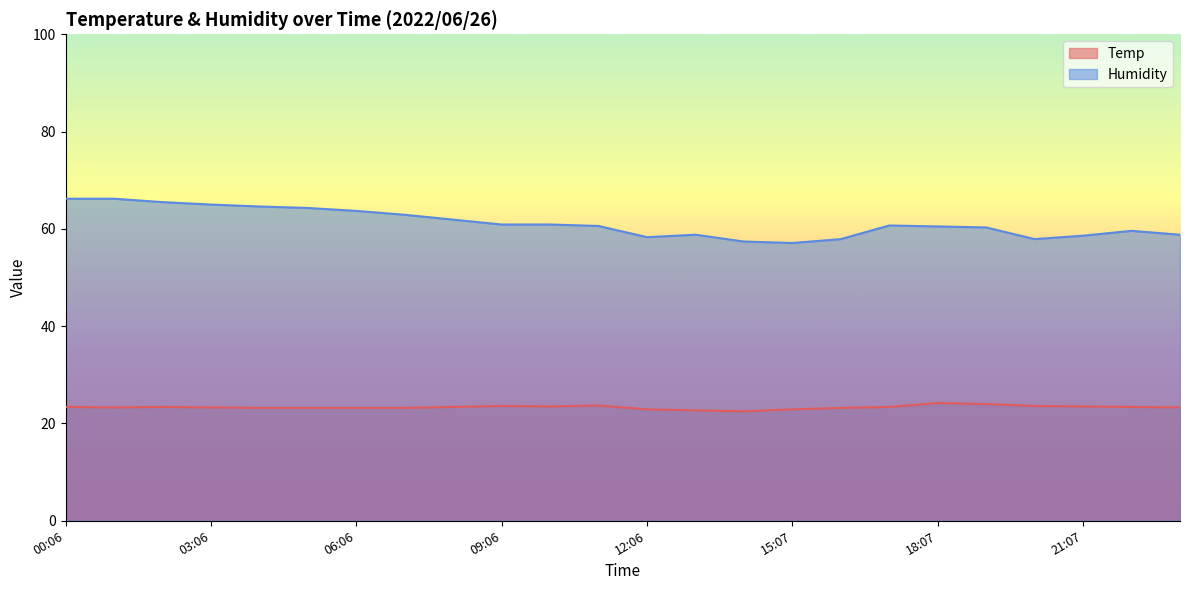

Between 00:06 and 21:07, which series saw the biggest shift?

Humidity